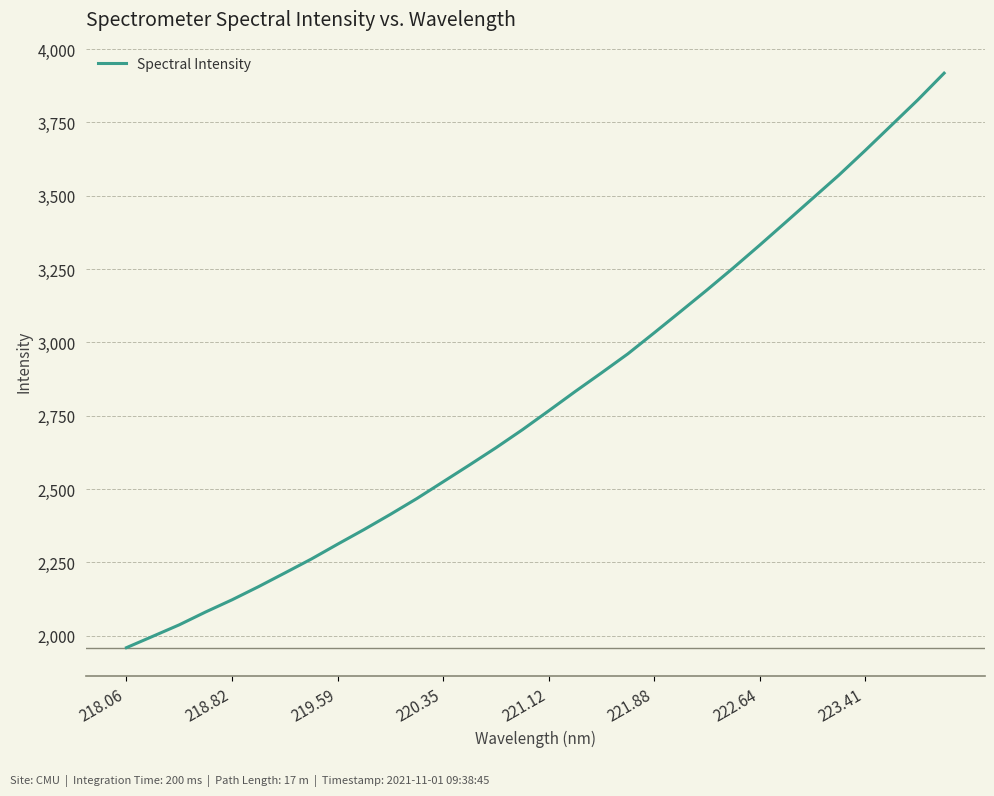

True or false: there are more than 1 points higher than both neighbors.

False